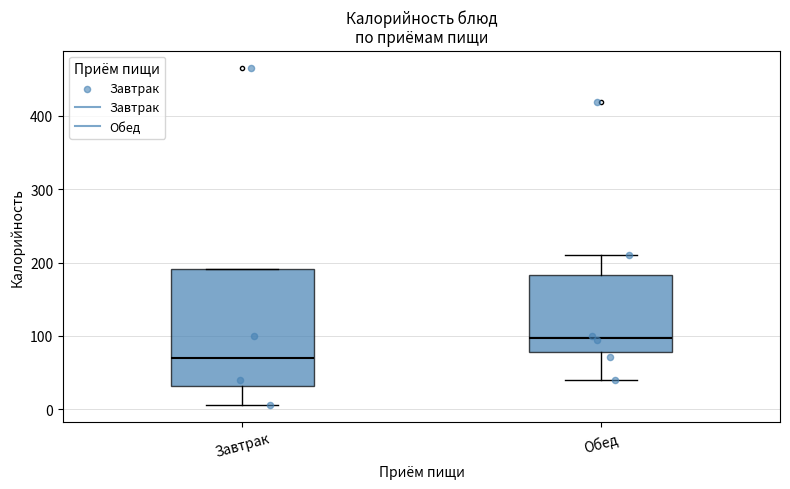

Which box has the highest median line?

Обед